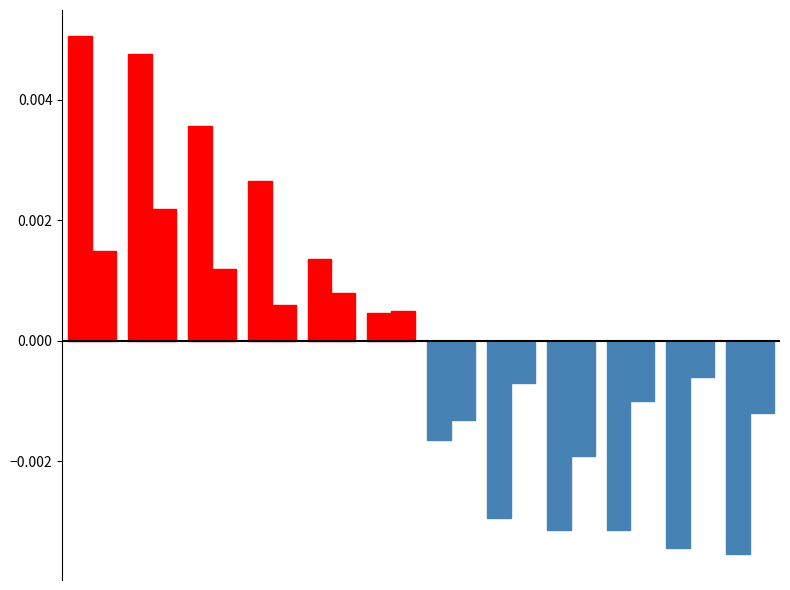

Count the number of categories in the chart.

12